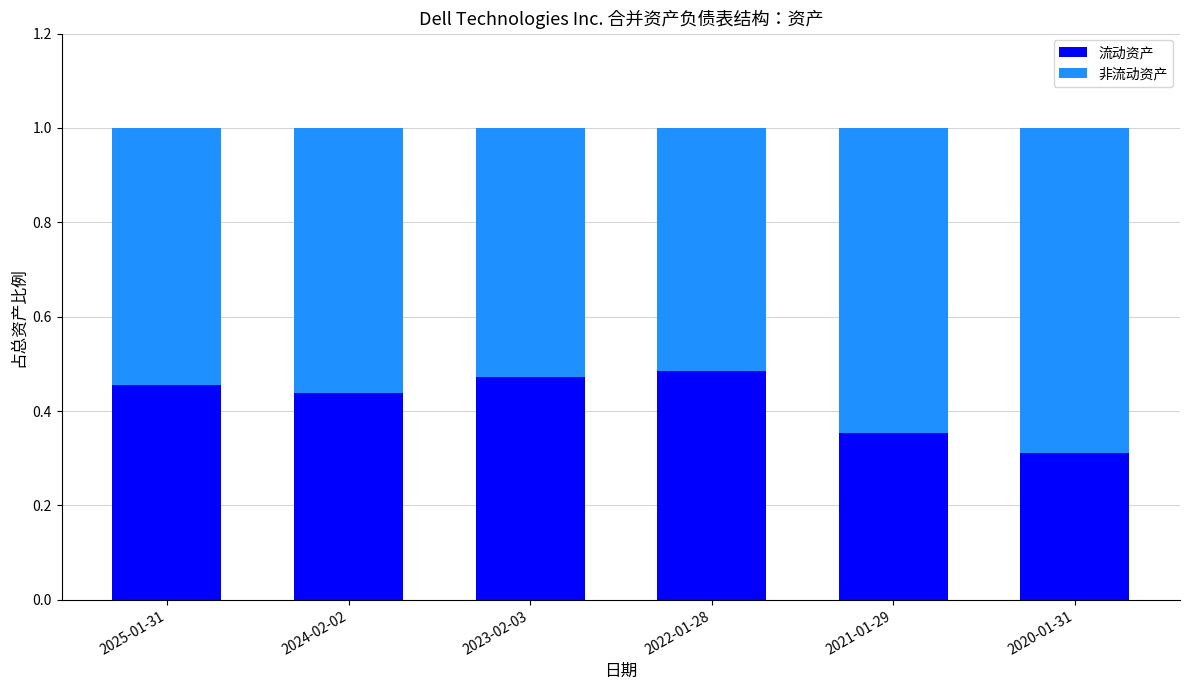

Where is 流动资产 nearest to the value 0?

2020-01-31